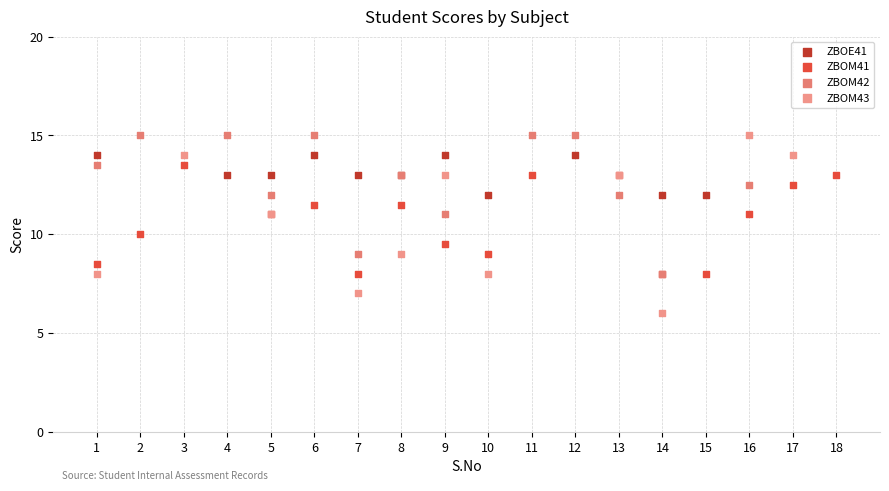

Which series has the largest Y range (max minus min)?

ZBOM43